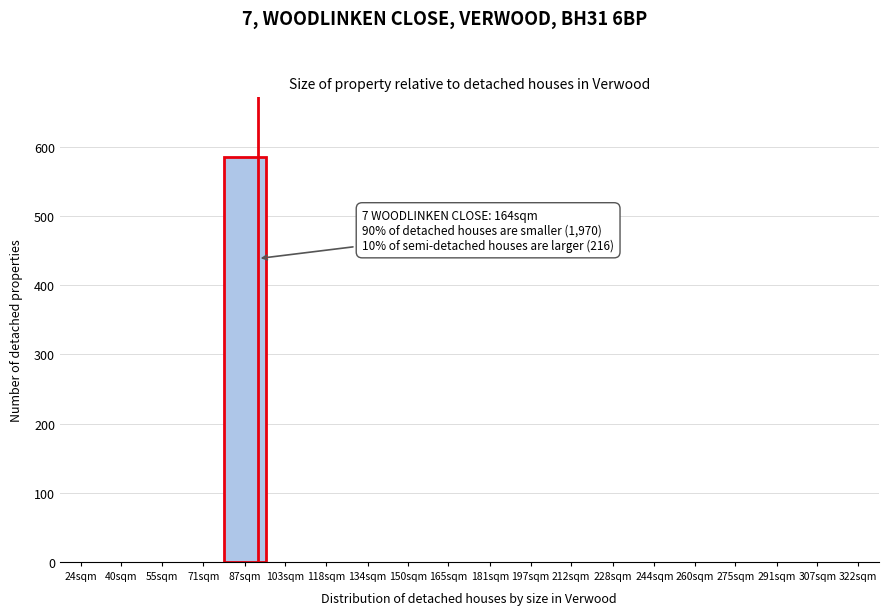

Reading right to left, list all the values displayed in this chart.

322sqm=0	307sqm=0	291sqm=0	275sqm=0	260sqm=0	244sqm=0	228sqm=0	212sqm=0	197sqm=0	181sqm=0	165sqm=0	150sqm=0	134sqm=0	118sqm=0	103sqm=0	87sqm=585	71sqm=0	55sqm=0	40sqm=0	24sqm=0